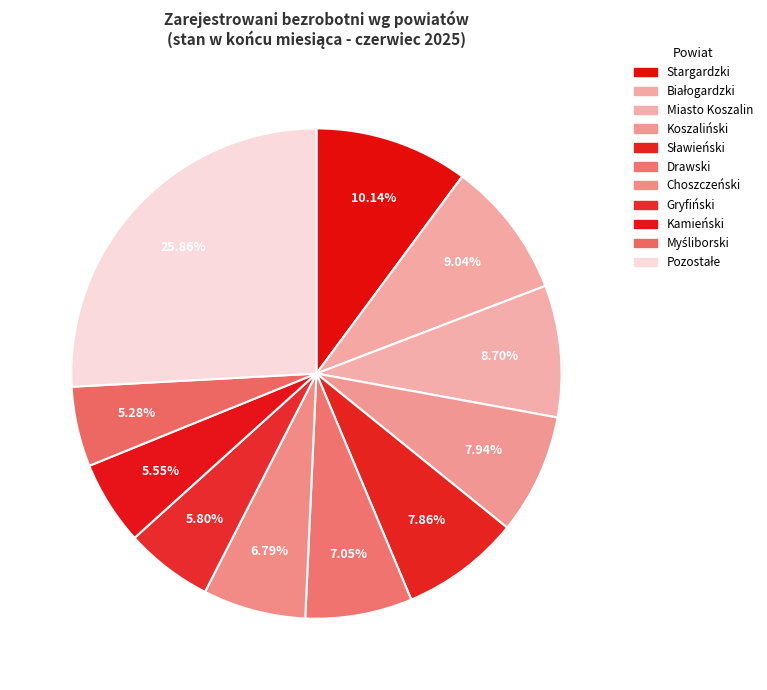

Count the number of slices in the pie.

11